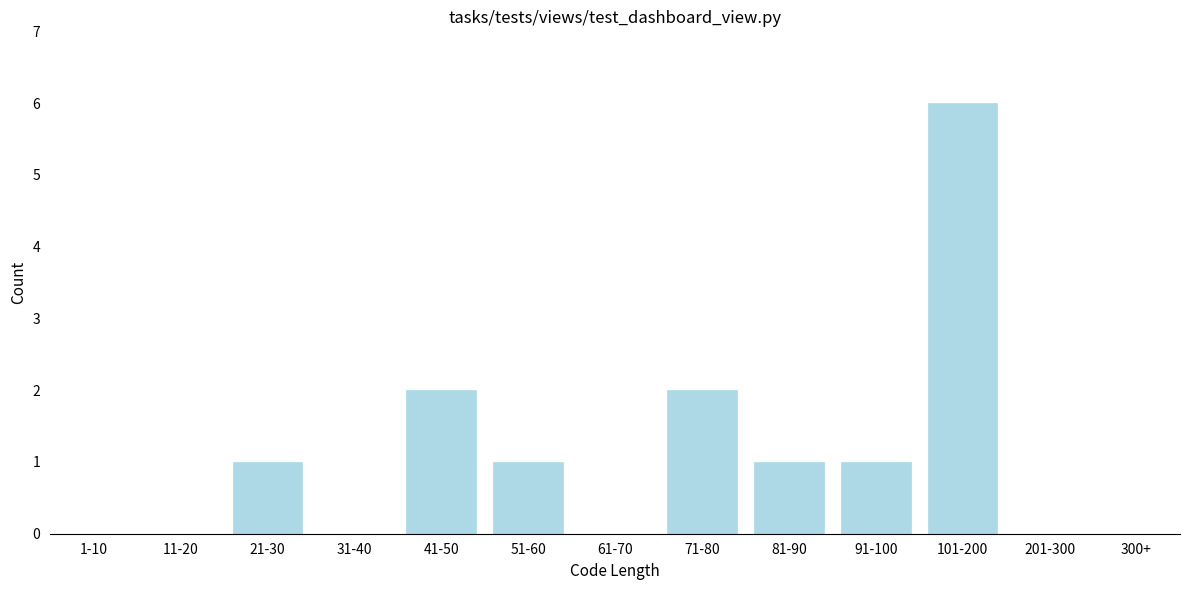

Reading left to right, transcribe all the data shown in this chart.

1-10=0	11-20=0	21-30=1	31-40=0	41-50=2	51-60=1	61-70=0	71-80=2	81-90=1	91-100=1	101-200=6	201-300=0	300+=0